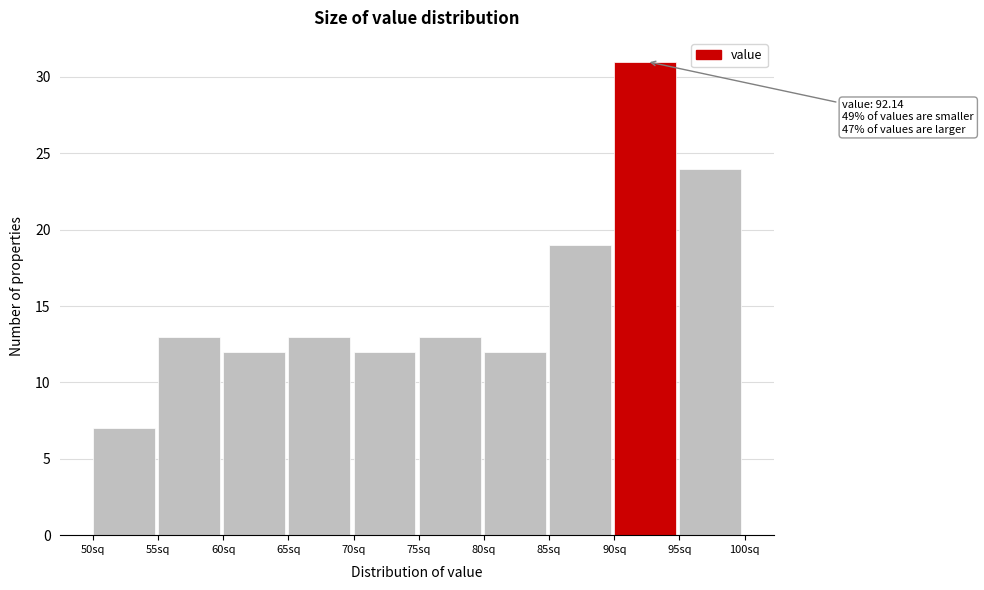

Over which range of the x-axis is the bar tallest?

90 to 95